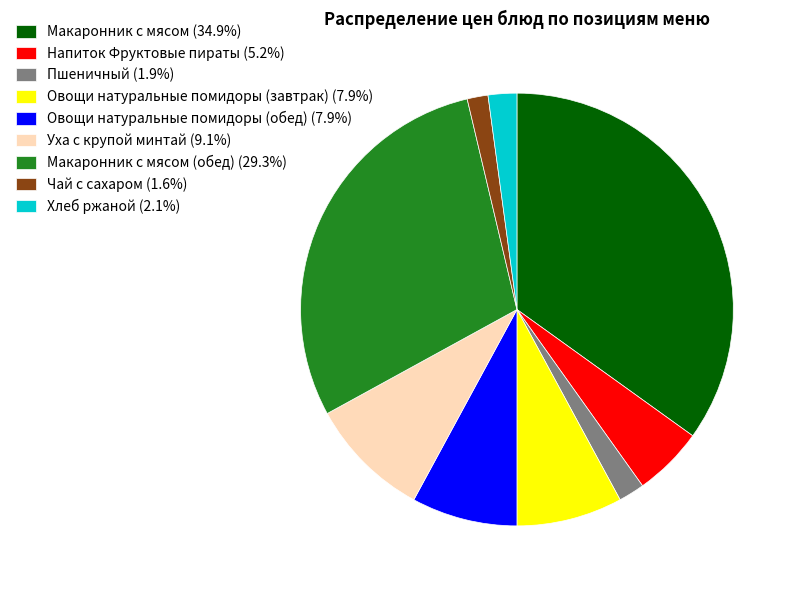

Does Овощи натуральные помидоры (обед) (7.9%) account for over 50% of the chart?

No